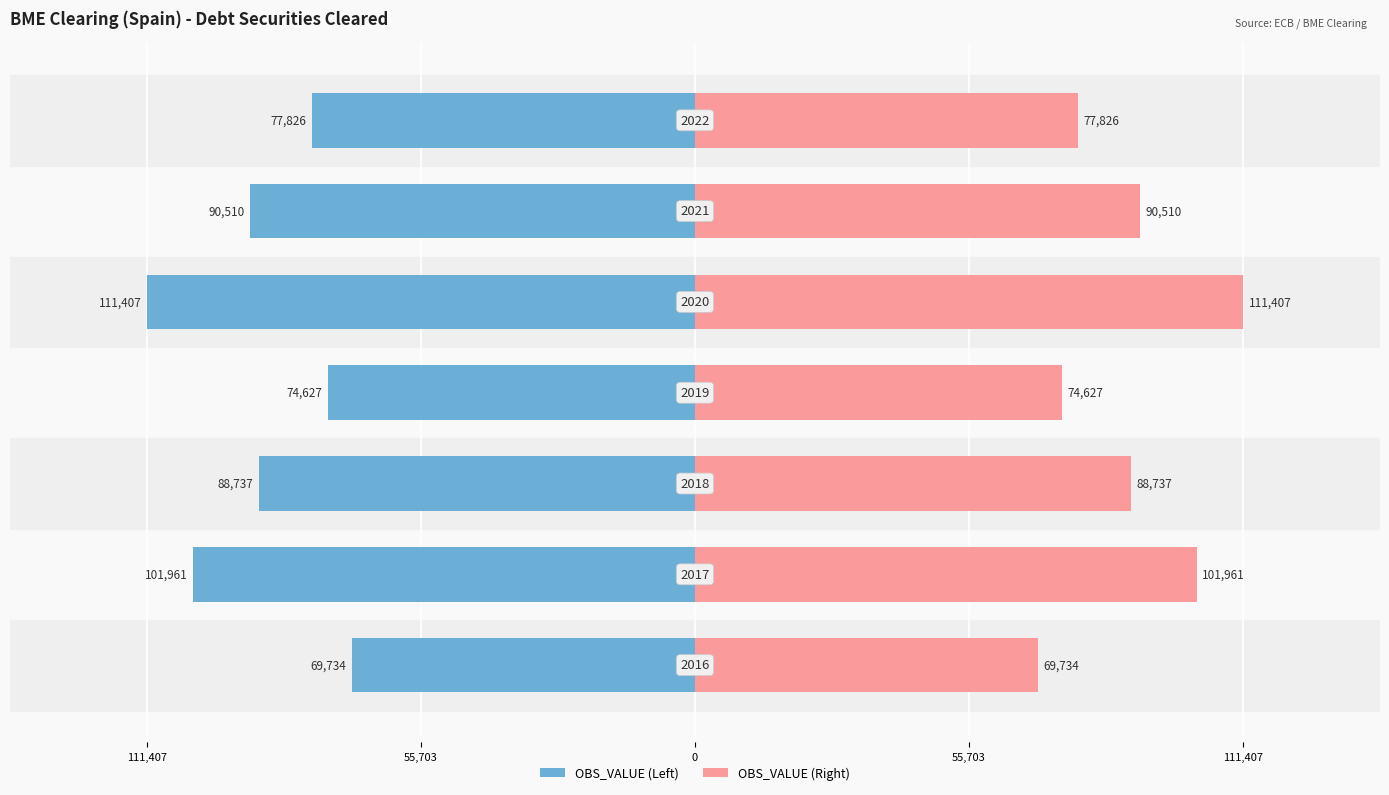

Which series changed the most between 55,703 and 0?

OBS_VALUE (Left)